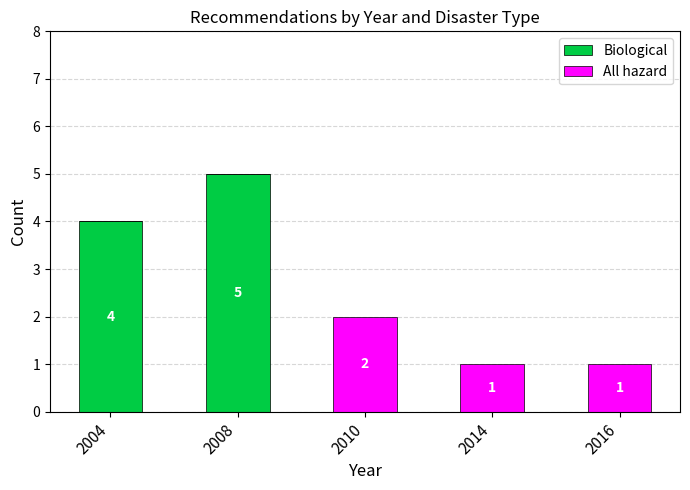

The value of Biological at 2016 is 0. True or false?

True